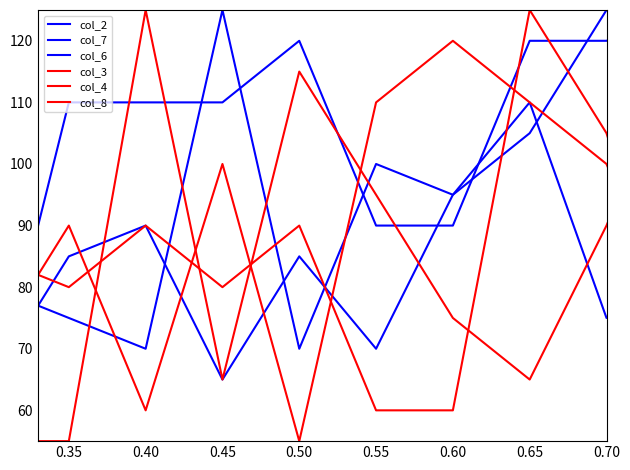

The value of col_4 at 0.50 is 141. True or false?

False